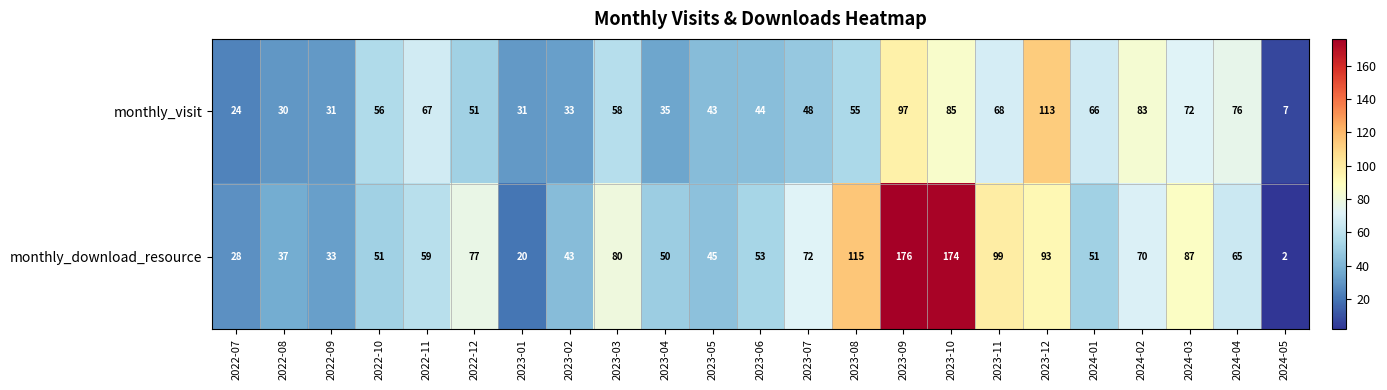

Where is monthly_download_resource nearest to the value 89?

2024-03